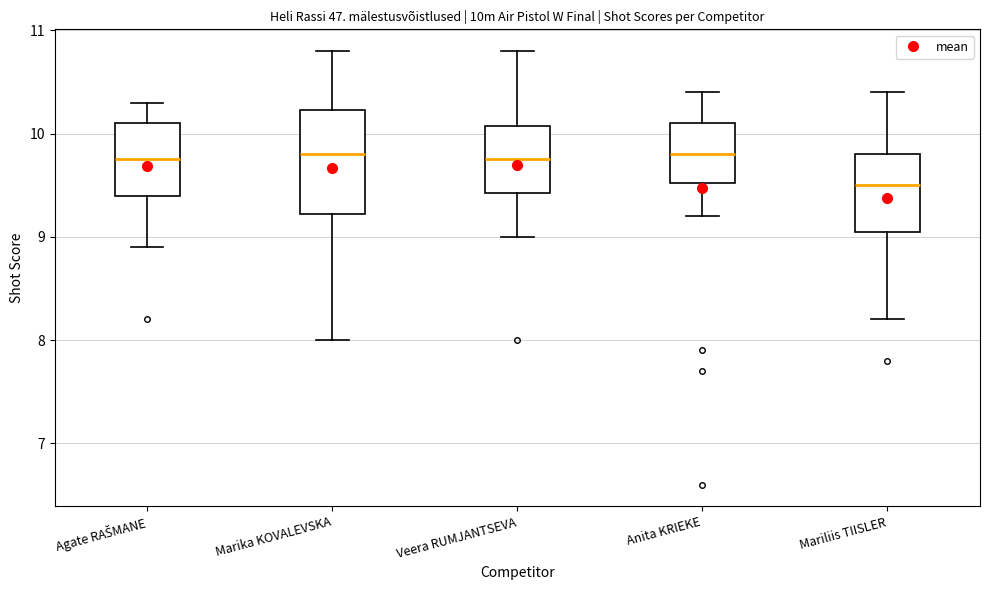

Reading left to right, transcribe this box plot: for each box, give where its median line is, the range the box spans, and where its two whiskers end, as read against the y-axis. The values are not printed on the chart, so give them approximately, as read against the axis.

Agate RAŠMANE: median 9.8, box 9.4 to 10.1, whiskers 8.9 to 10.3
Marika KOVALEVSKA: median 9.8, box 9.2 to 10.2, whiskers 8.0 to 10.8
Veera RUMJANTSEVA: median 9.8, box 9.4 to 10.1, whiskers 9.0 to 10.8
Anita KRIEKE: median 9.8, box 9.5 to 10.1, whiskers 9.2 to 10.4
Mariliis TIISLER: median 9.5, box 9.1 to 9.8, whiskers 8.2 to 10.4